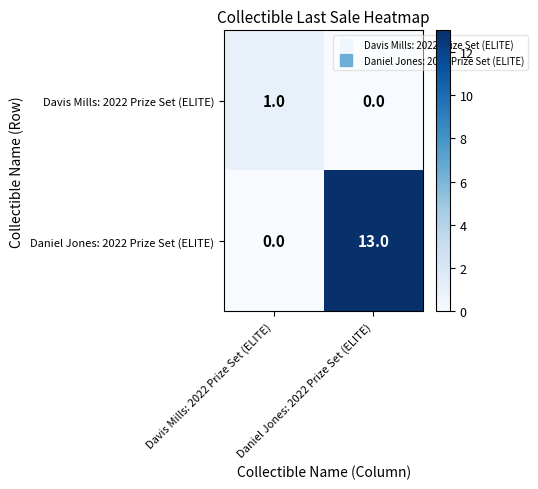

List the series in order of their overall mean, highest first.

Daniel Jones: 2022 Prize Set (ELITE), Davis Mills: 2022 Prize Set (ELITE)